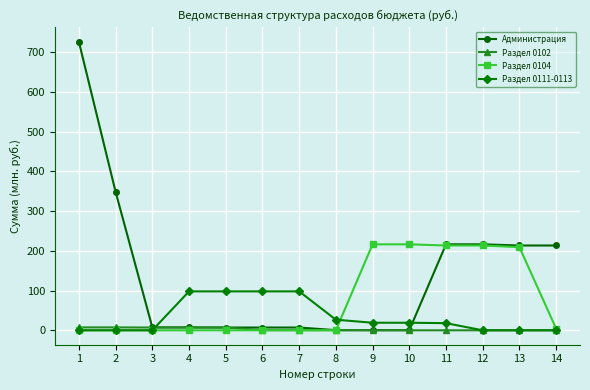

Which label corresponds to the largest value in the chart?

1